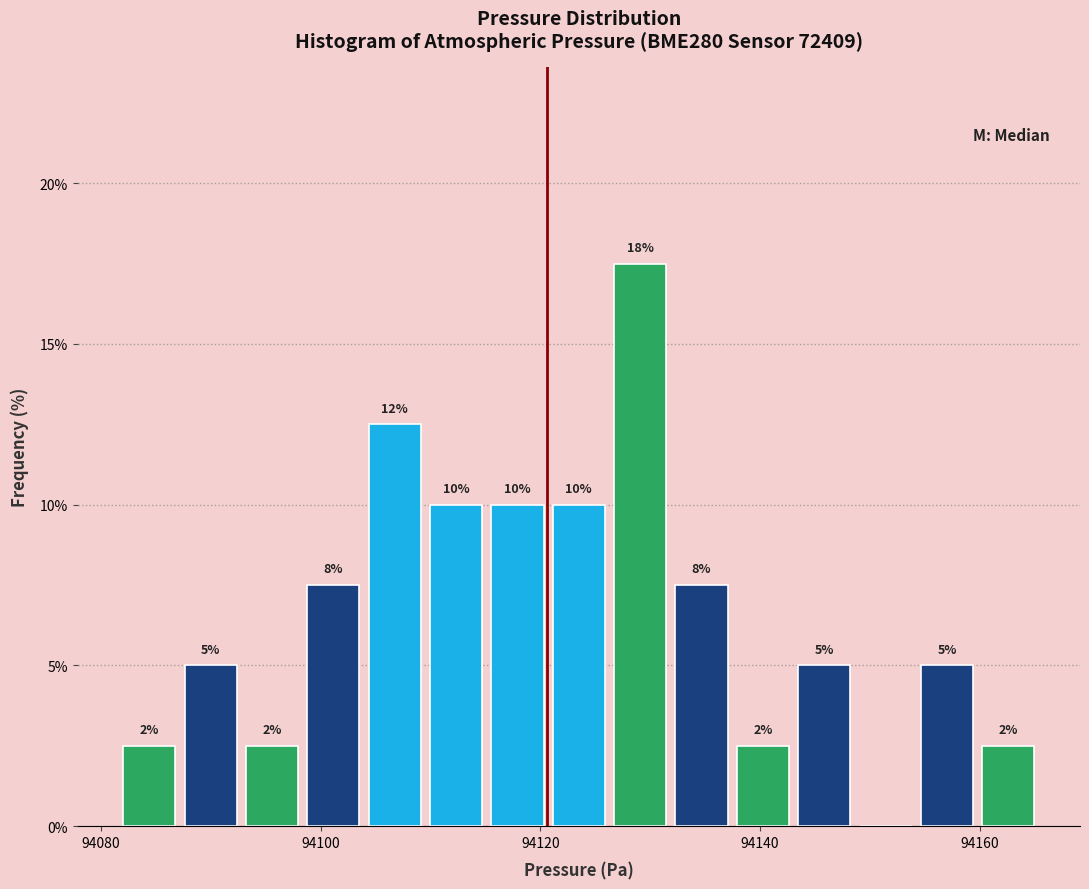

Around what value on the x-axis is the tallest bar? Give the approximate position of its centre, as read against the axis.

94130